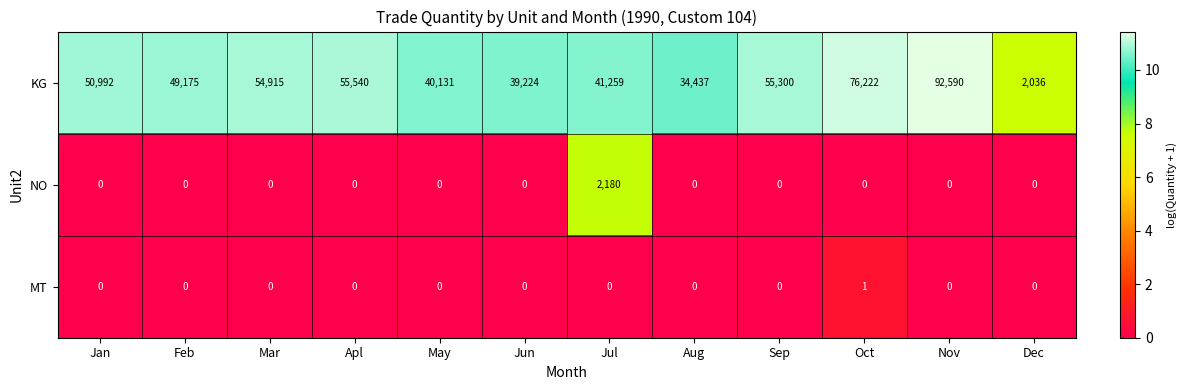

True or false: NO has a value of 0 at May.

True